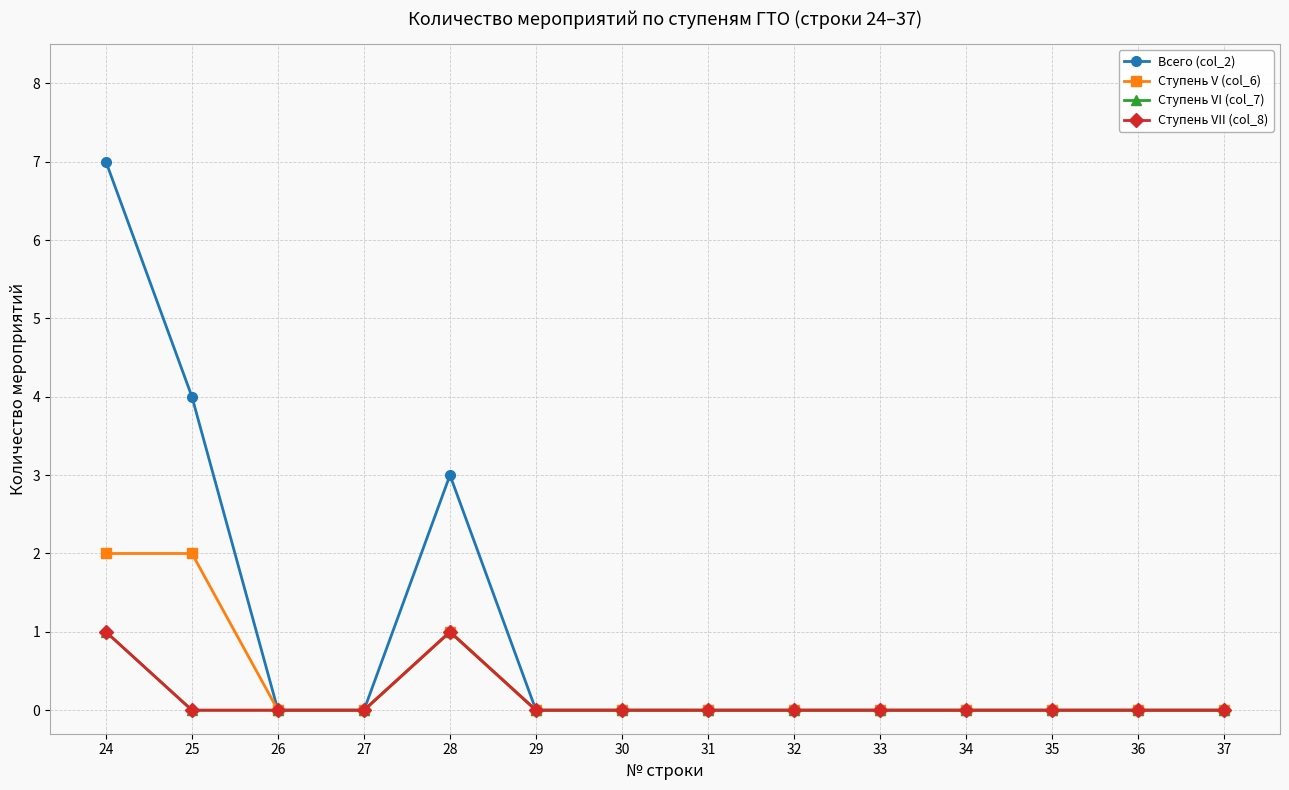

Does the chart have visible grid lines?

Yes